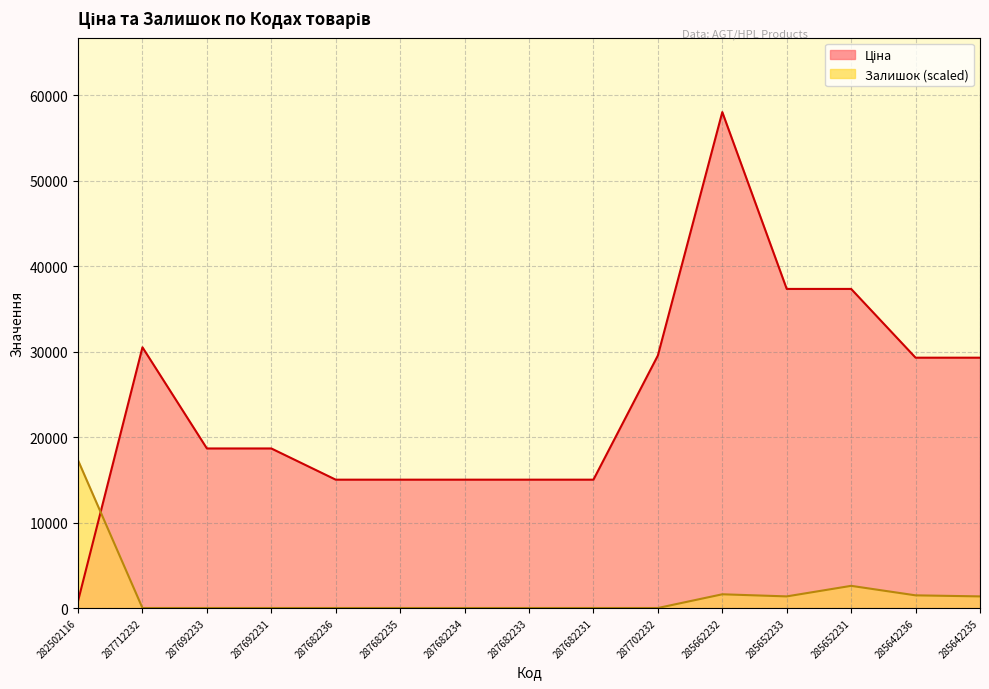

What position from the left is 285642235?

15